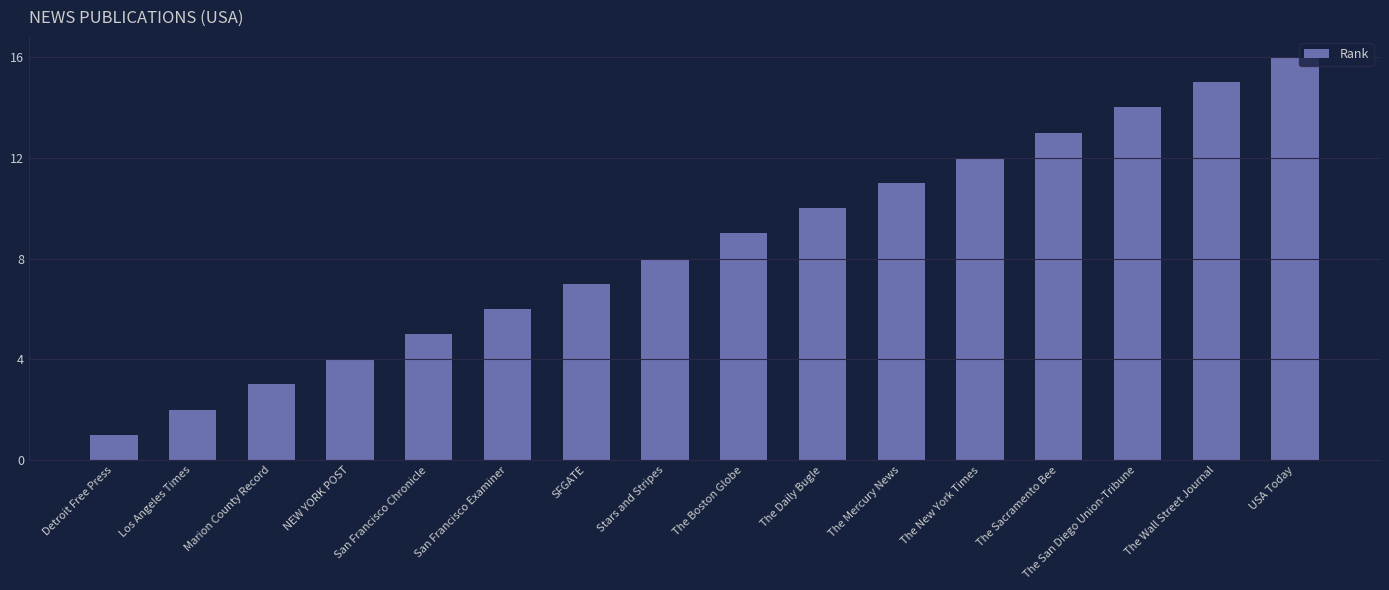

The value at San Francisco Chronicle is 5. True or false?

True